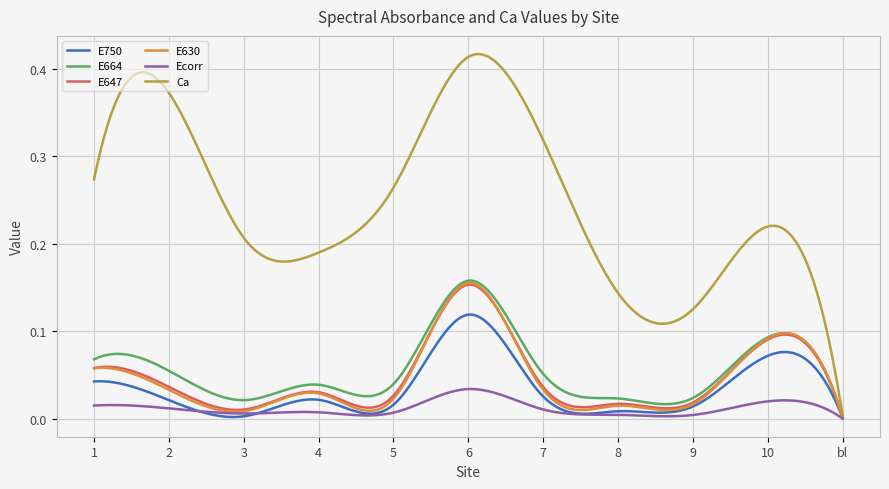

Which series has the largest total across all categories?

Ca